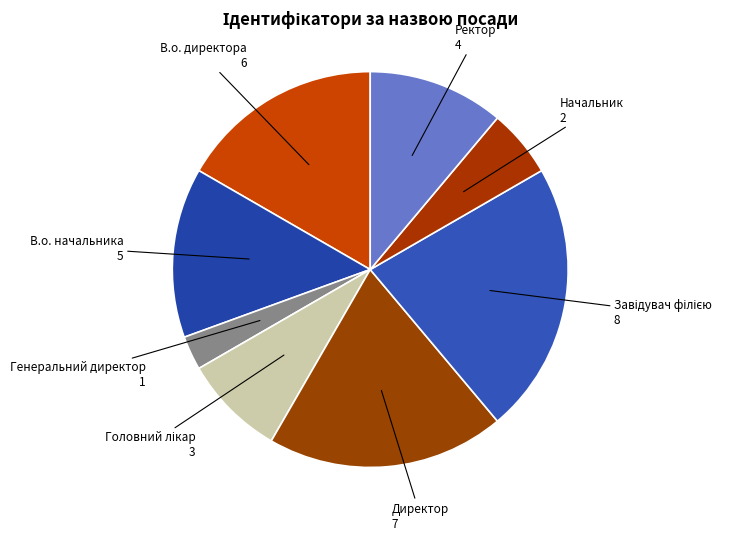

Is there a majority slice in this chart?

No